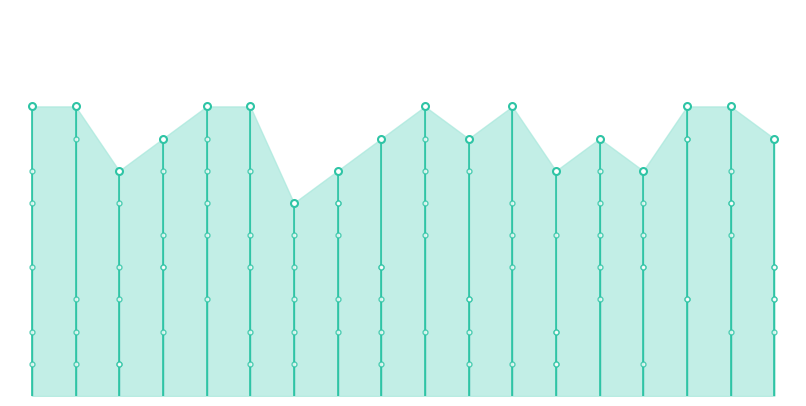

The col_9 series shows 6 at 3. True or false?

True